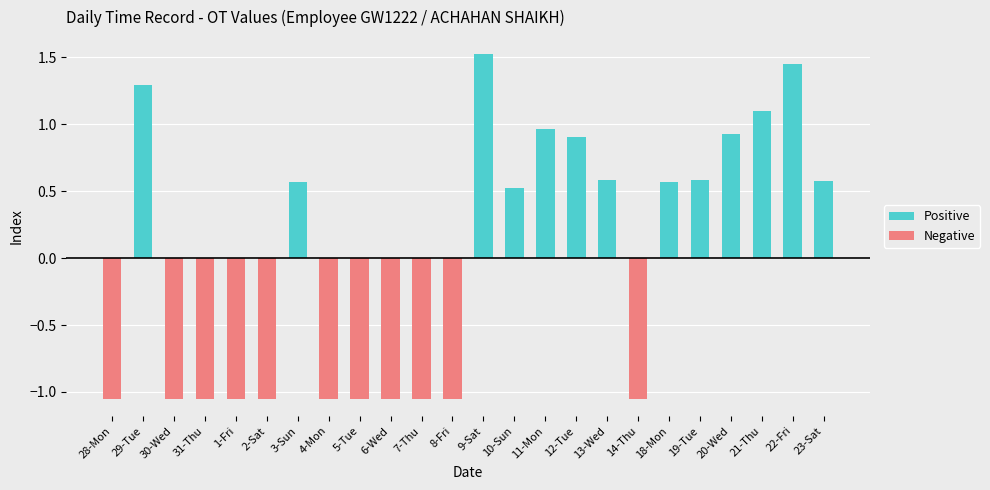

Which series has the largest total across all categories?

Positive